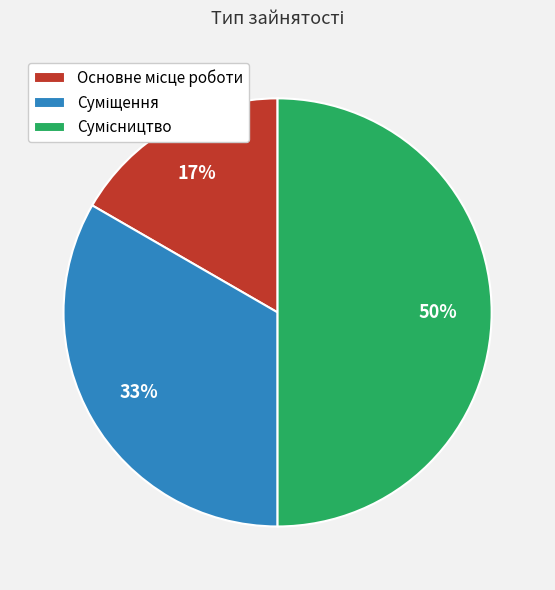

To the nearest percent, what is the average slice percentage?

33%